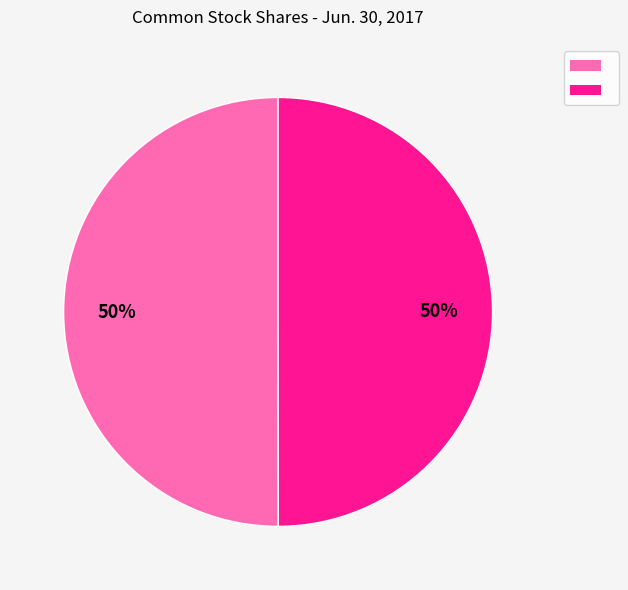

To the nearest percent, what is the average slice percentage?

50%